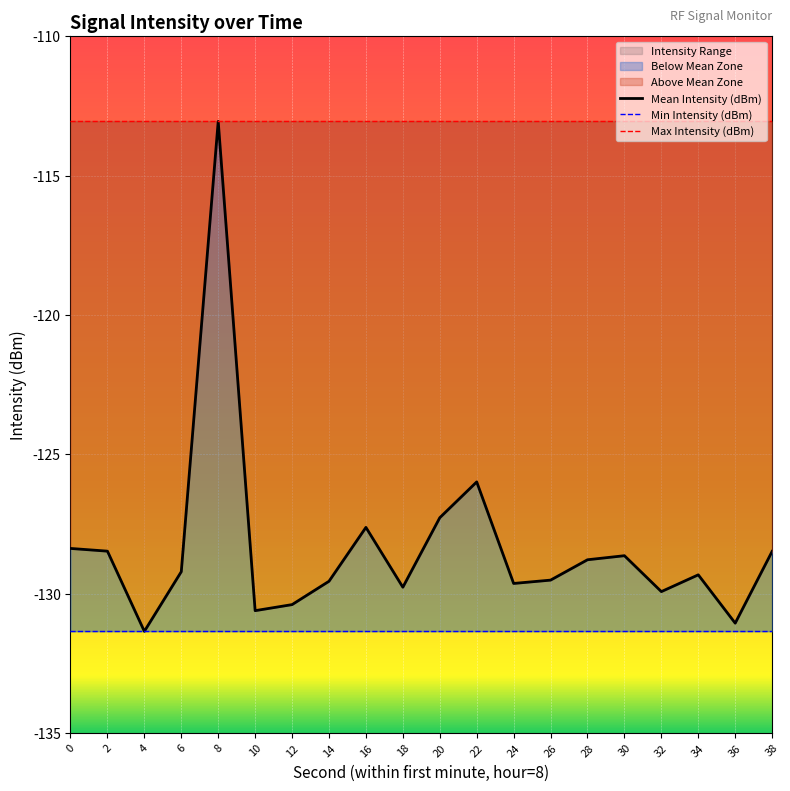

Count the number of data series in this chart.

3